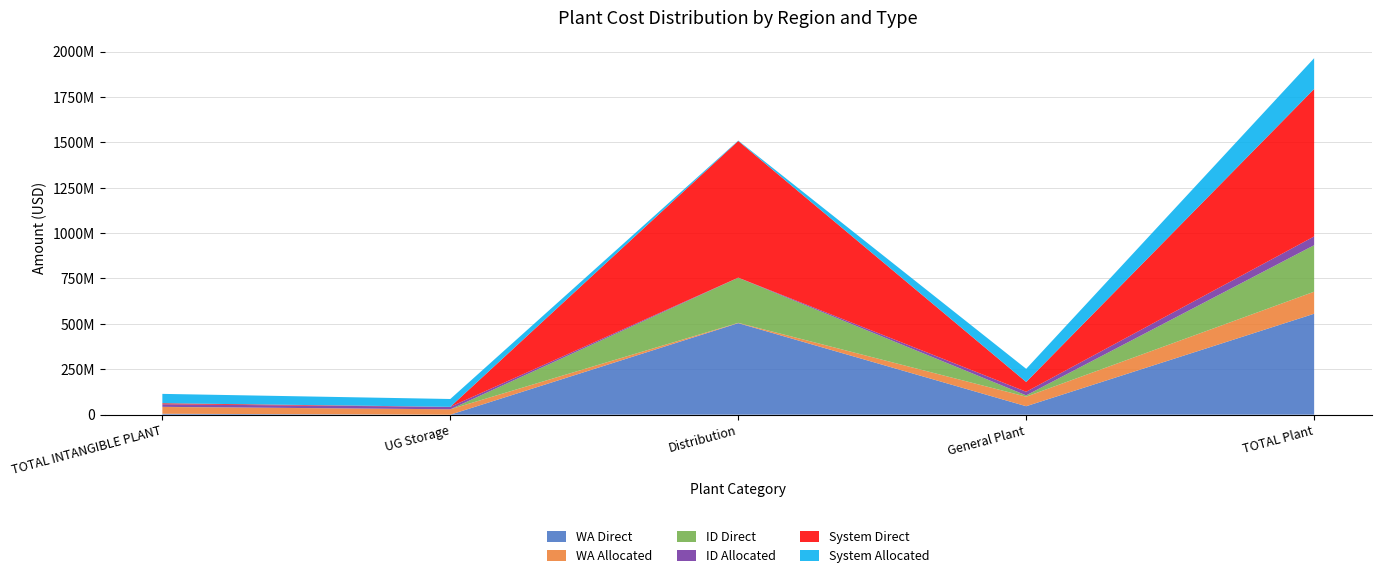

Reading left to right, extract all data points from this chart.

WA Direct: 5099868	0	504140137	46623712	555863717
WA Allocated: 37332537	29713591	1723402	52605268	121374798
ID Direct: 788587	0	248148818	7193377	256130782
ID Allocated: 14094649	13503925	795492	19860765	48254831
System Direct: 5888455	0	752288955	53817089	811994499
System Allocated: 51427186	43217516	2518894	72466033	169629629